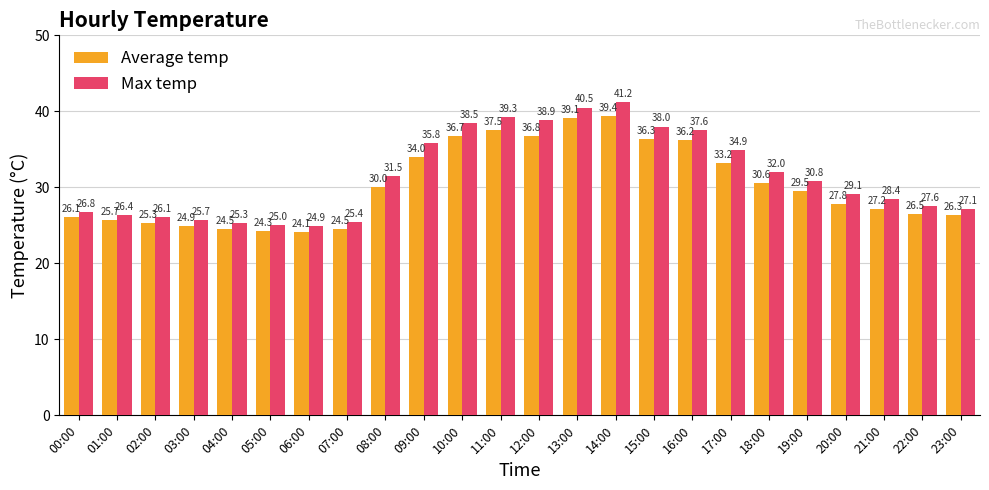

Is it true that Average temp equals 39.8 at 00:00?

False